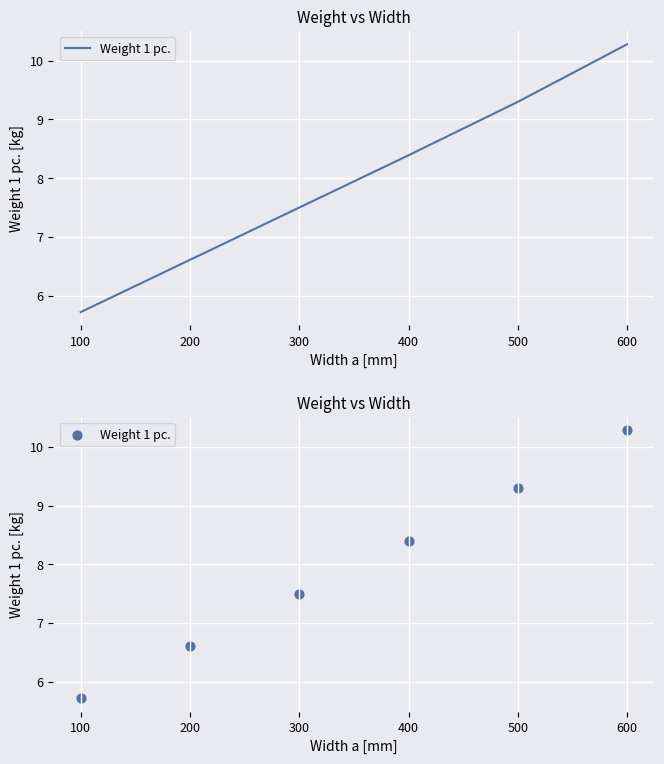

What is the change in value from 200 to 500?

+2.7